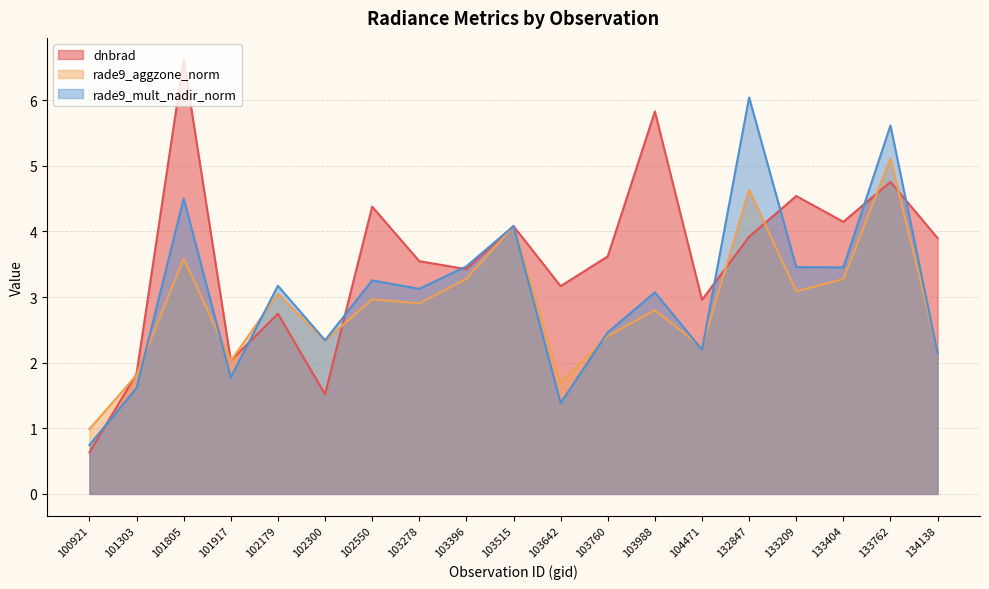

How many lines are shown in the chart?

3